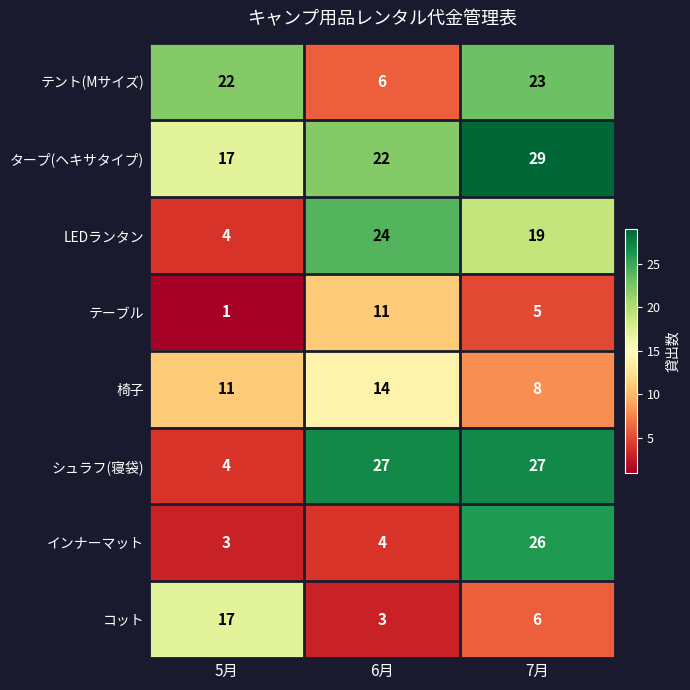

True or false: 椅子 has a value of 11 at 5月.

True